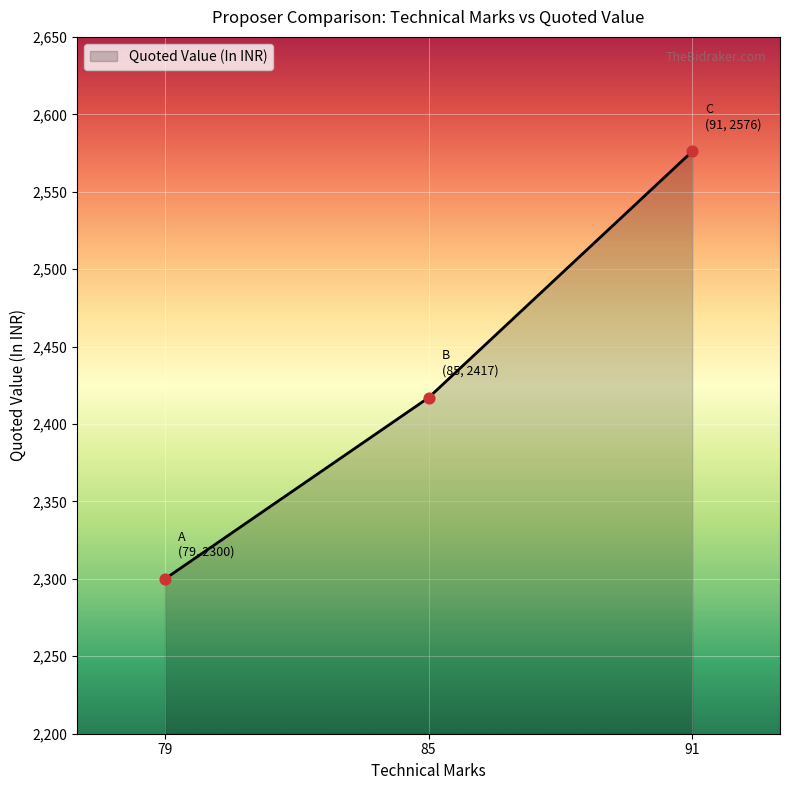

Approximately how many times larger is the value at 85 compared to 91?

0.9